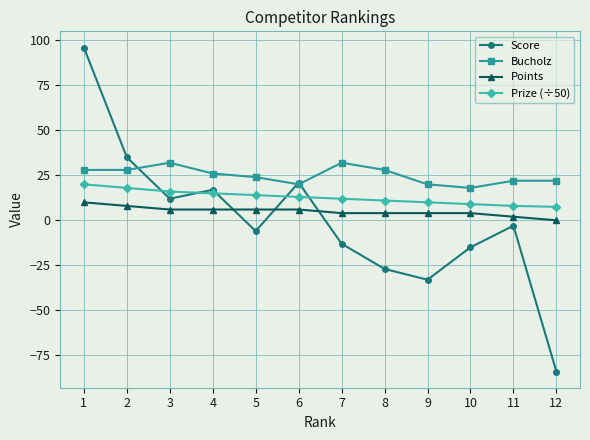

Which series has the widest spread of values?

Score